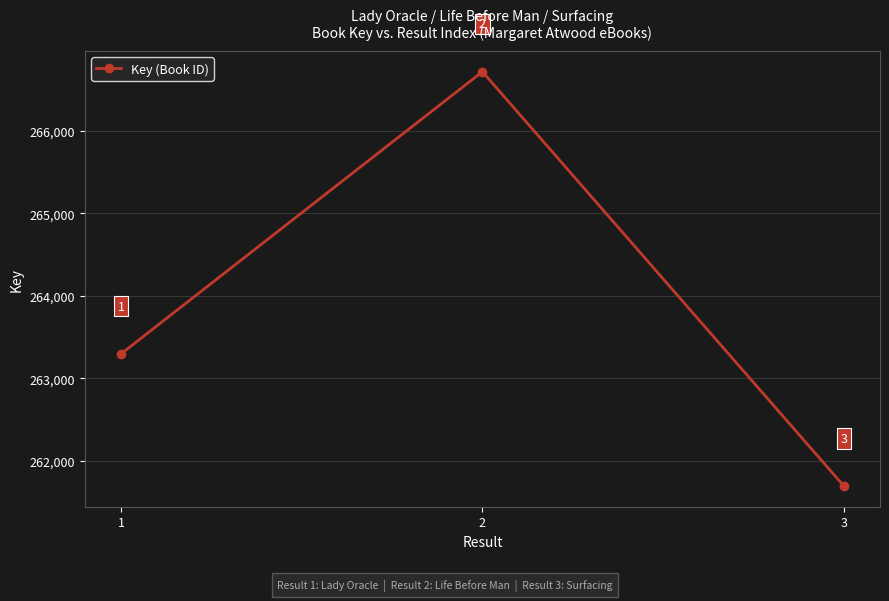

Does the chart have visible grid lines?

Yes